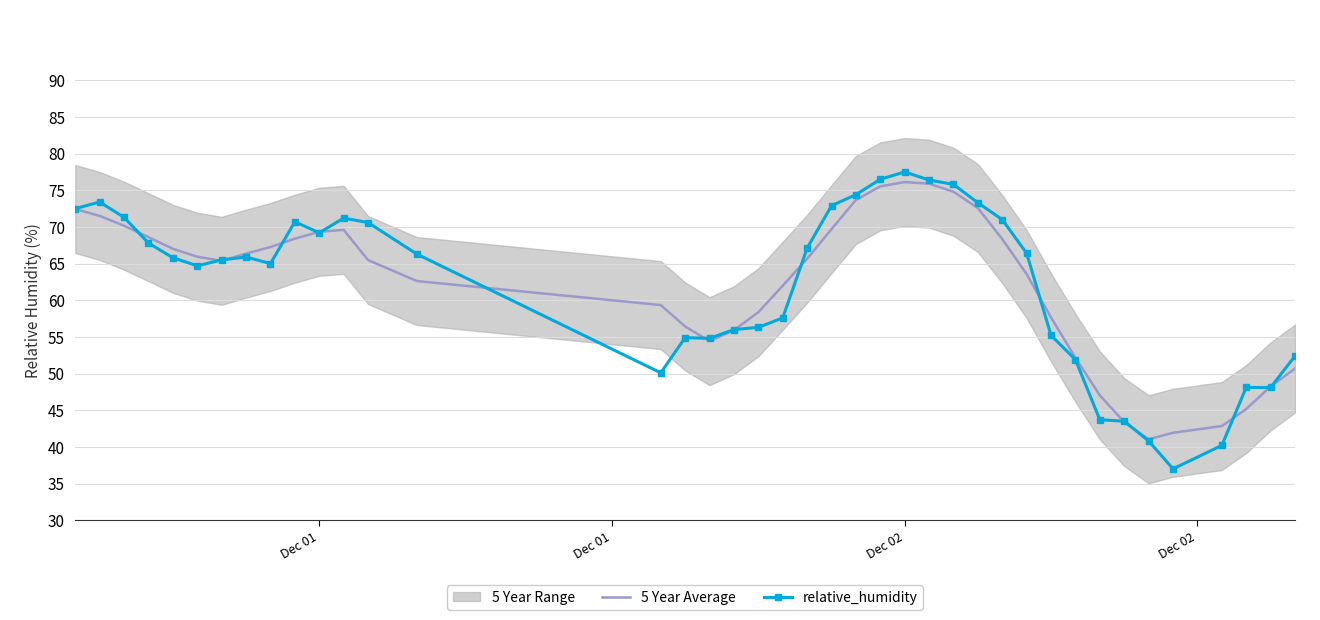

What is the value of the 5 Year Average point at the 39th from the left?

48.2